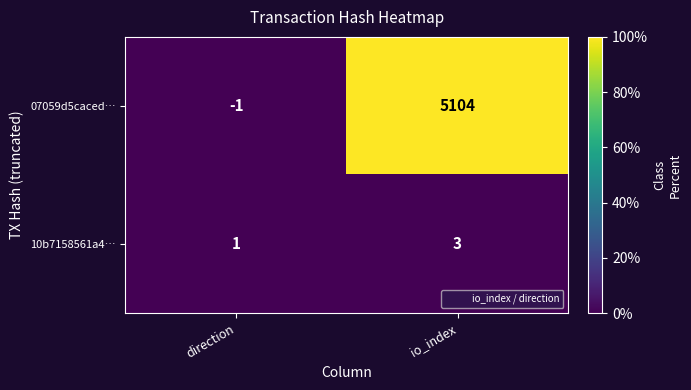

What is the sum of all 10b7158561a4… values?

4